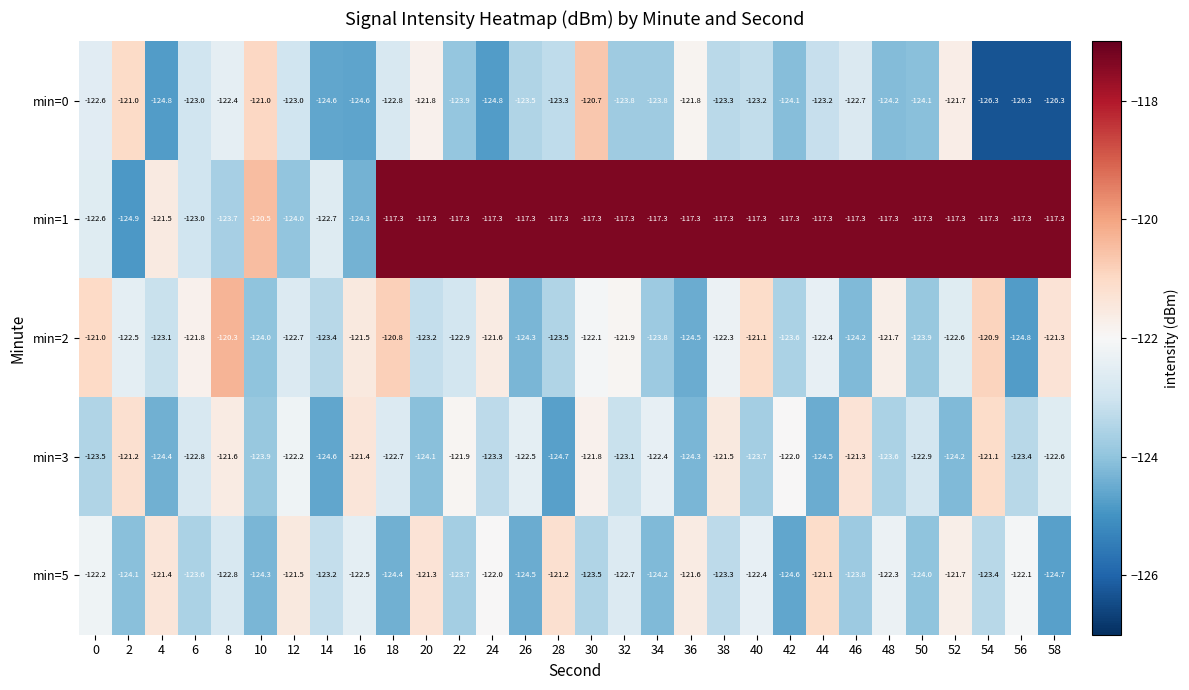

At 32, list the series in order from largest to smallest.

min=1, min=2, min=5, min=3, min=0